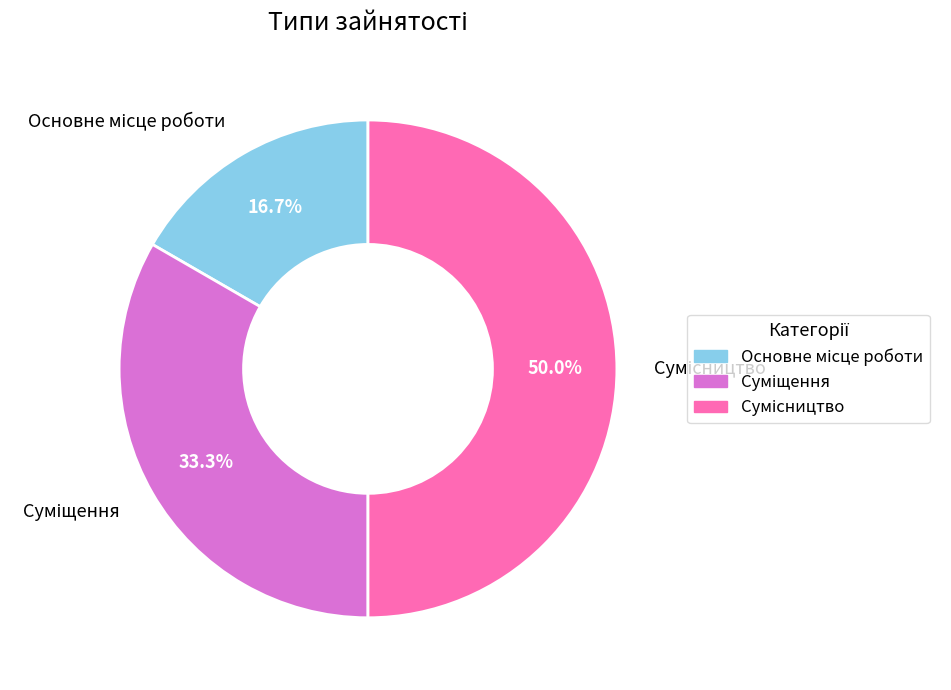

To the nearest percent, what is the average slice percentage?

33%